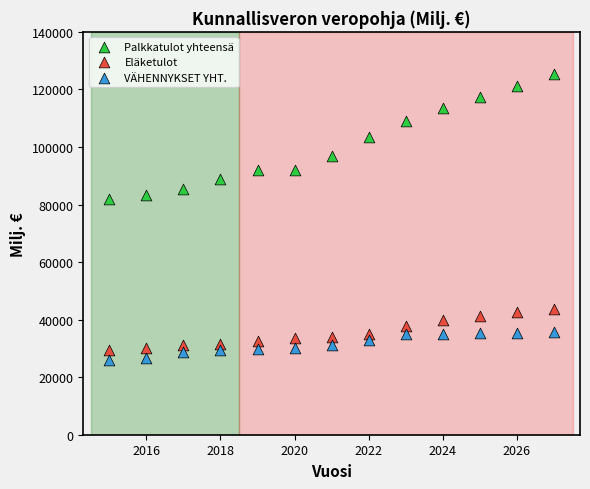

Which series reaches the maximum Y coordinate?

Palkkatulot yhteensä